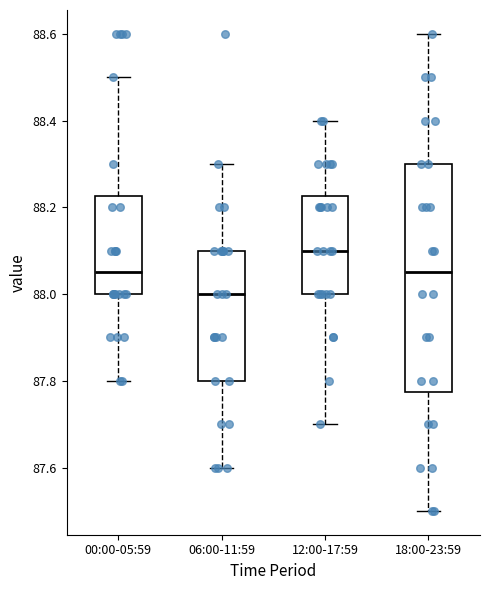

Reading left to right, transcribe this box plot: for each box, give where its median line is, the range the box spans, and where its two whiskers end, as read against the y-axis. The values are not printed on the chart, so give them approximately, as read against the axis.

00:00-05:59: median 88.06, box 88.00 to 88.22, whiskers 87.80 to 88.50
06:00-11:59: median 88.00, box 87.80 to 88.10, whiskers 87.60 to 88.30
12:00-17:59: median 88.10, box 88.00 to 88.22, whiskers 87.70 to 88.40
18:00-23:59: median 88.06, box 87.78 to 88.30, whiskers 87.50 to 88.60